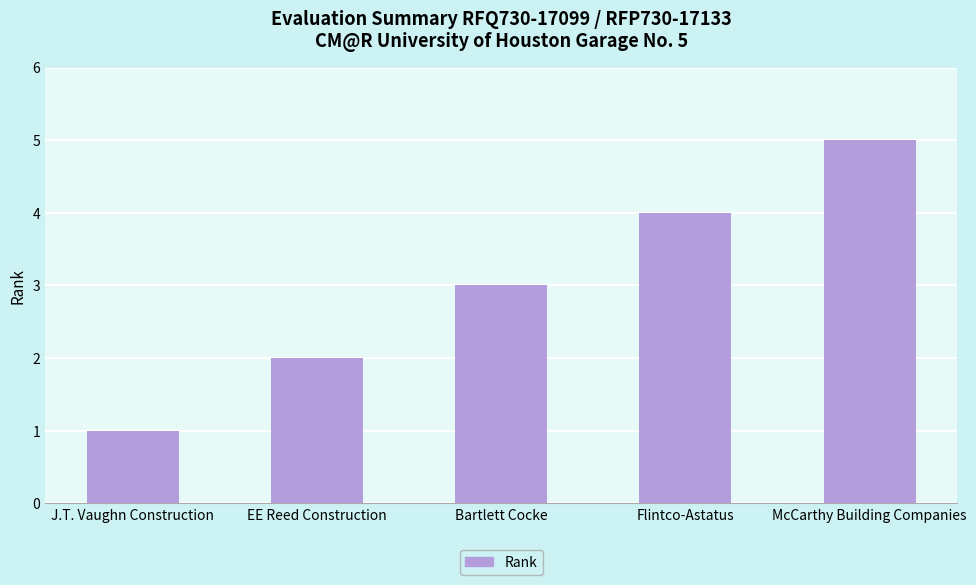

What is the label of the 1st bar from the right?

McCarthy Building Companies